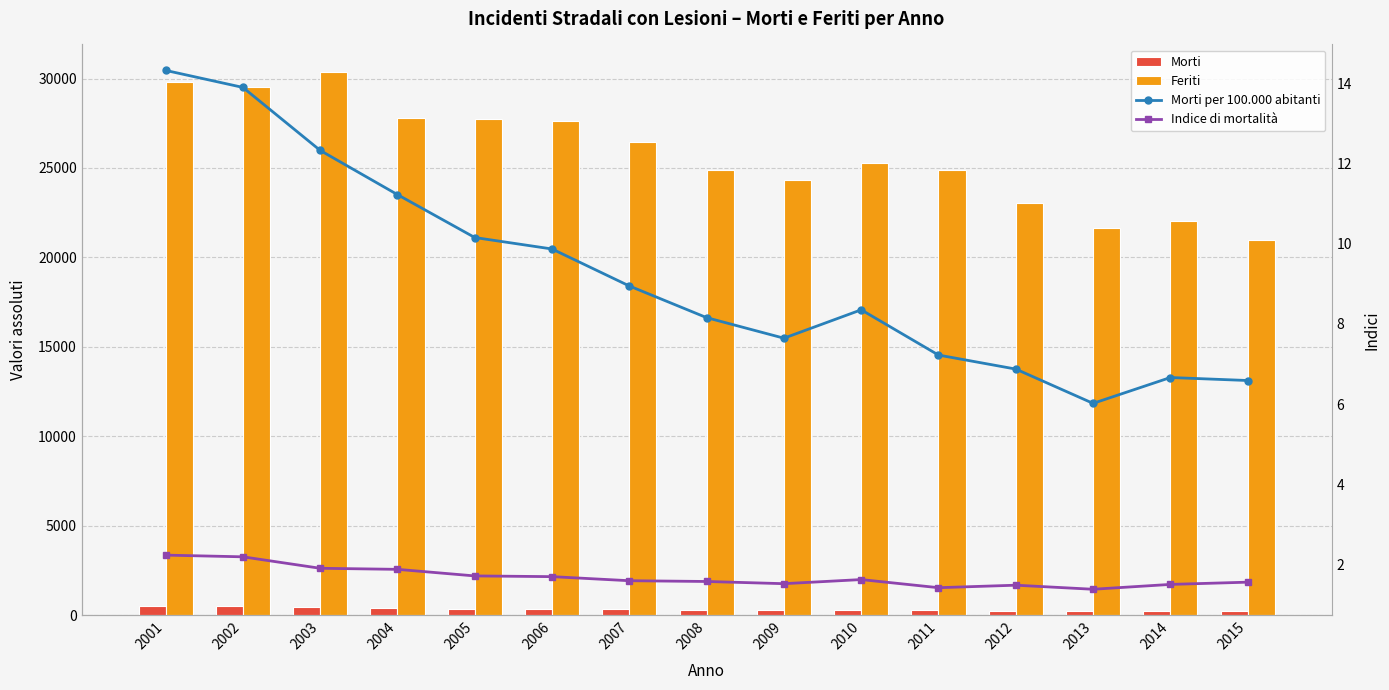

How many values in the Morti series are below 306?

7